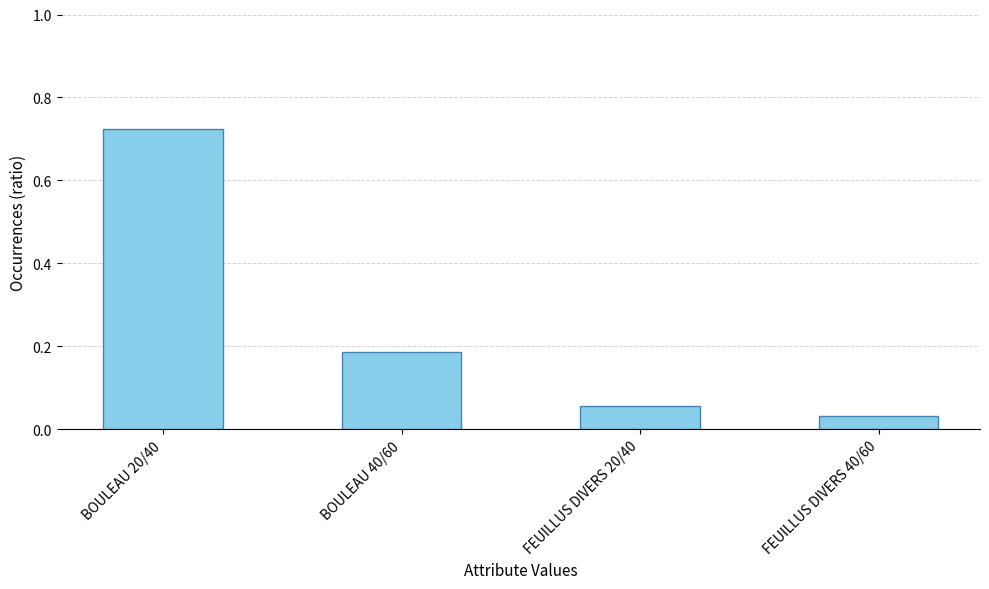

The value at BOULEAU 40/60 is 0.1. True or false?

False